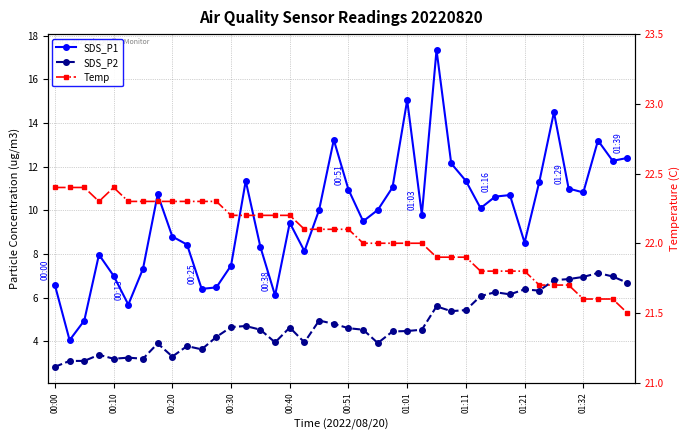

Reading left to right, what are all the values shown in this chart?

SDS_P1: 6.6	4.0	5.0	8.0	7.0	5.7	7.3	10.7	8.8	8.4	6.4	6.5	7.5	11.3	8.3	6.1	9.4	8.1	10.0	13.2	10.9	9.5	10.0	11.1	15.1	9.8	17.4	12.2	11.3	10.1	10.6	10.7	8.5	11.3	14.5	11.0	10.8	13.2	12.3	12.4
SDS_P2: 2.8	3.1	3.1	3.4	3.2	3.2	3.2	3.9	3.3	3.8	3.6	4.2	4.7	4.7	4.5	4.0	4.6	4.0	5.0	4.8	4.6	4.5	3.9	4.5	4.5	4.5	5.6	5.4	5.4	6.1	6.2	6.2	6.4	6.3	6.8	6.8	7.0	7.1	7.0	6.7
Temp: 22.4	22.4	22.4	22.3	22.4	22.3	22.3	22.3	22.3	22.3	22.3	22.3	22.2	22.2	22.2	22.2	22.2	22.1	22.1	22.1	22.1	22.0	22.0	22.0	22.0	22.0	21.9	21.9	21.9	21.8	21.8	21.8	21.8	21.7	21.7	21.7	21.6	21.6	21.6	21.5